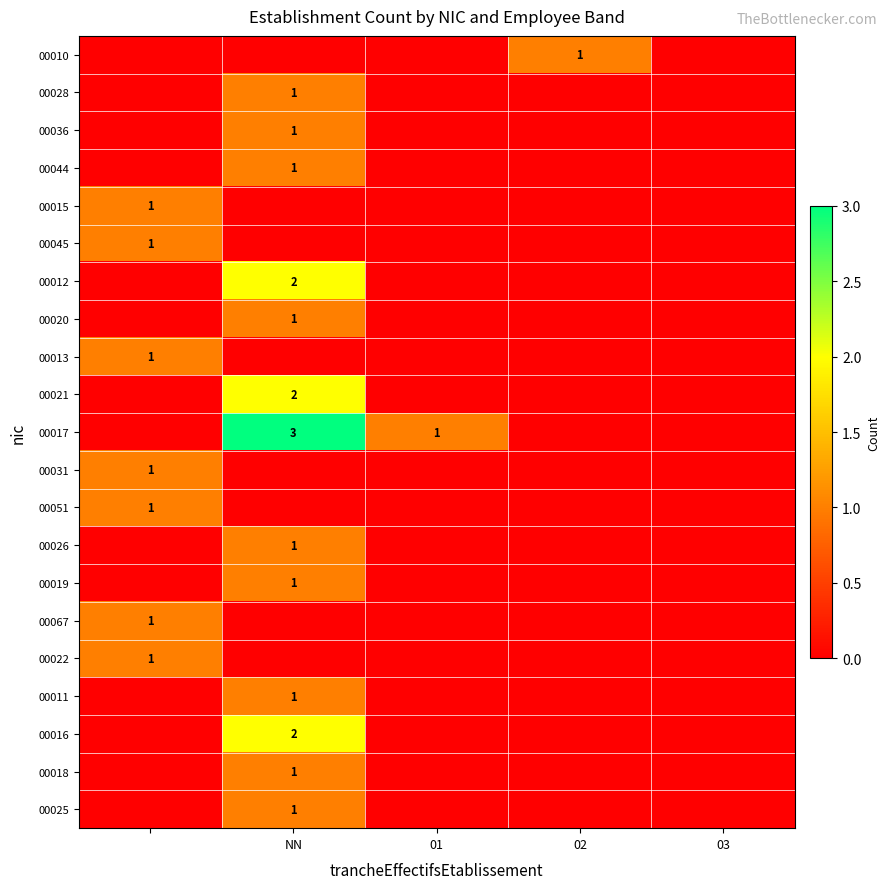

Is it true that 00028 equals 0 at NN?

False